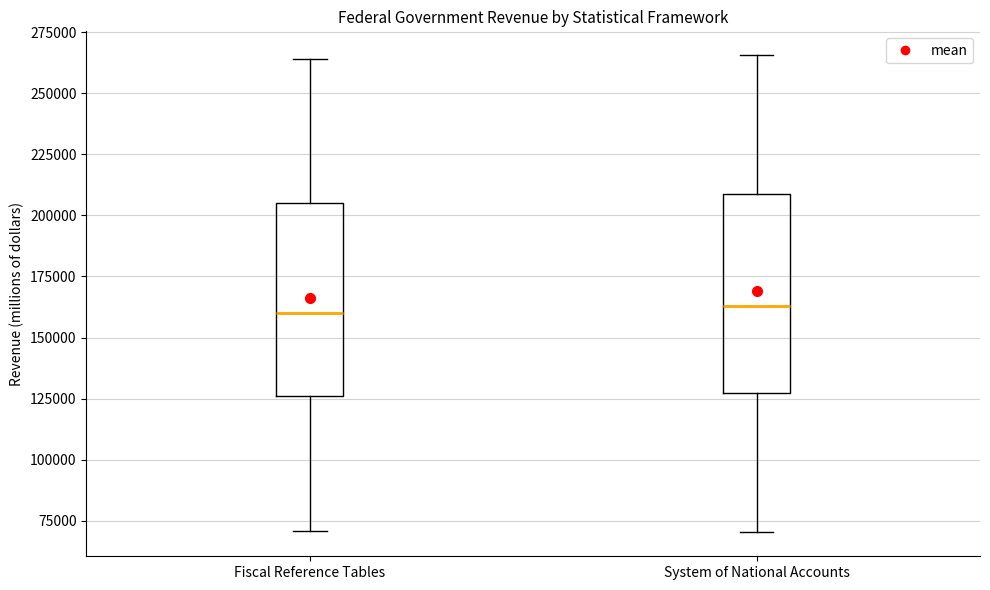

Reading left to right, read every box against the y-axis: the position of its median line, the range the box covers, and the ends of its whiskers. The values are not printed on the chart, so give them approximately, as read against the axis.

Fiscal Reference Tables: median 160000, box 125000 to 205000, whiskers 70000 to 265000
System of National Accounts: median 165000, box 125000 to 210000, whiskers 70000 to 265000